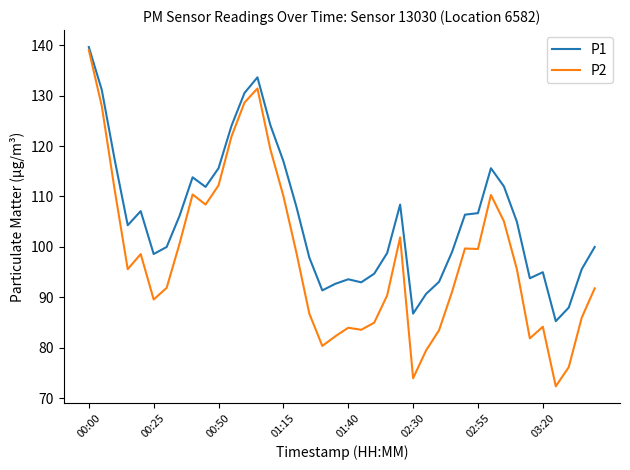

How many values in the P2 series are below 95?

19